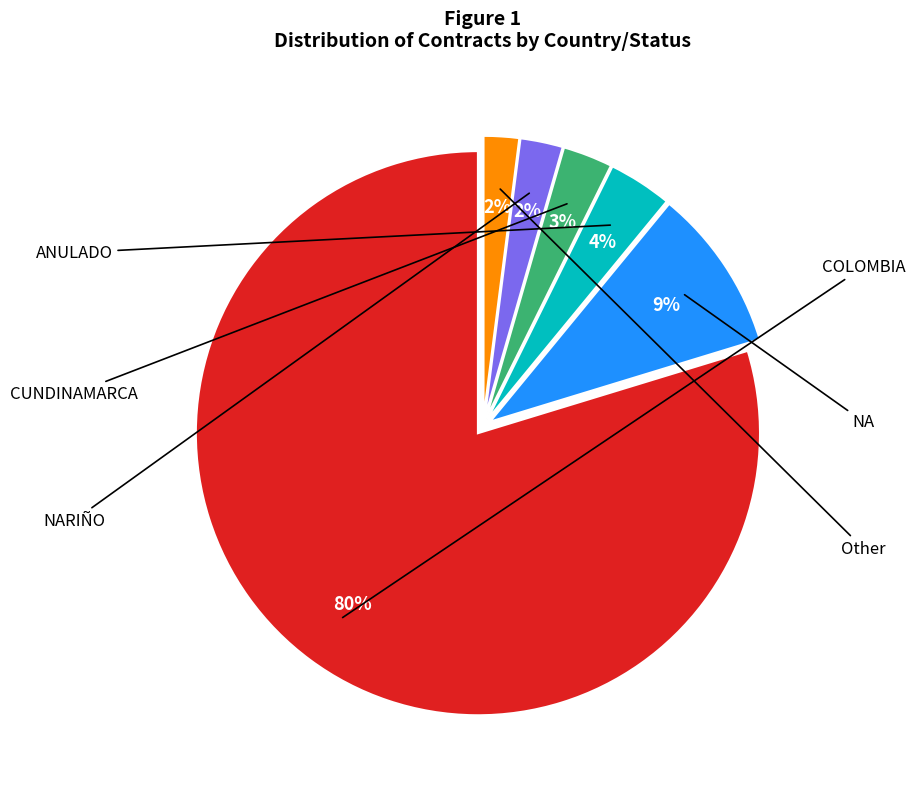

To the nearest percent, what is the average slice percentage?

17%